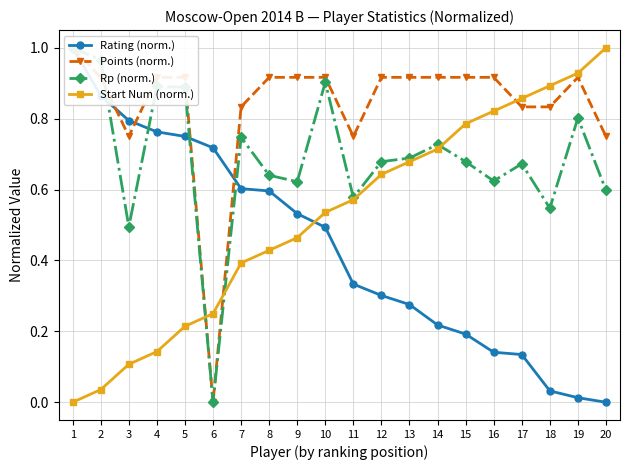

Which series has the largest total across all categories?

Points (norm.)